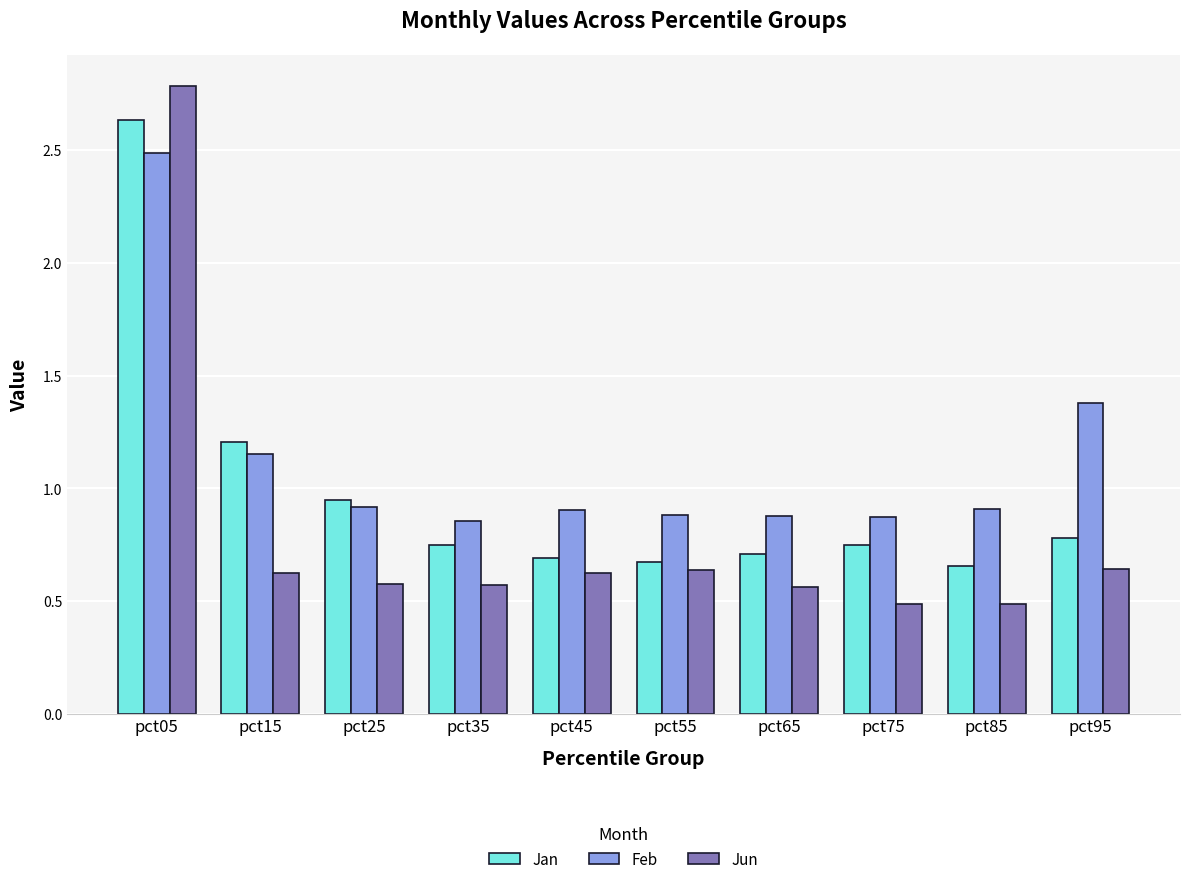

The Jan series shows 0.6 at pct05. True or false?

False